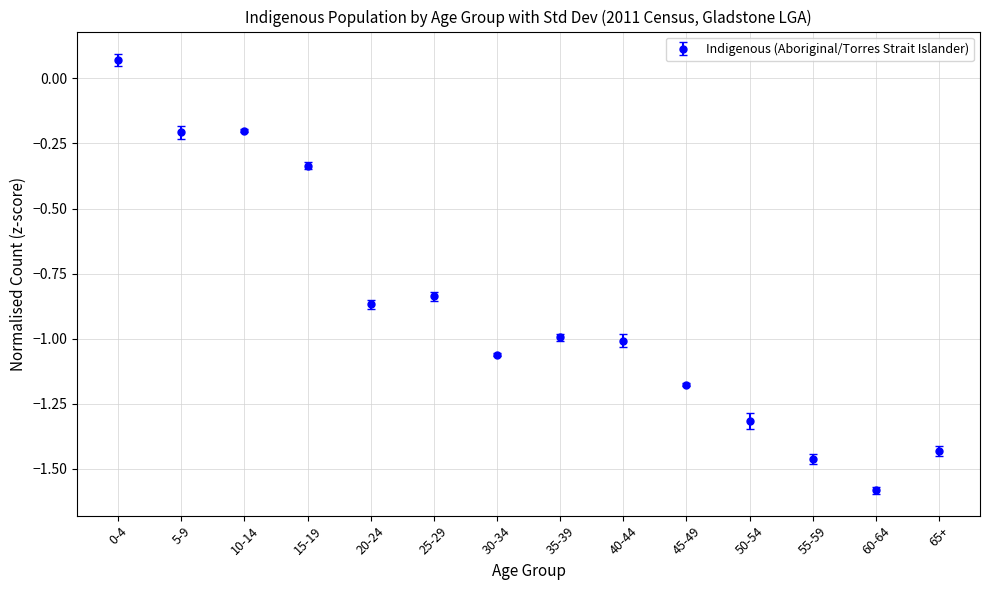

What is the change in value from 15-19 to 20-24?

-0.5